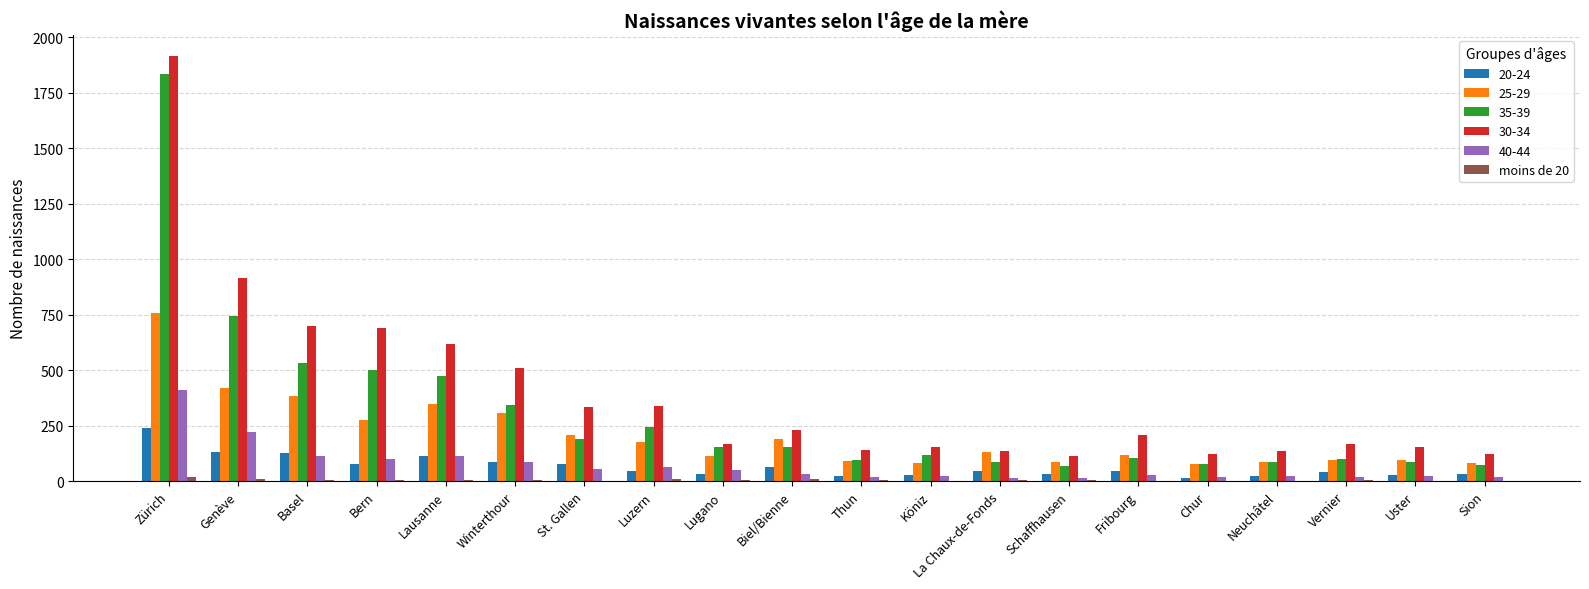

At which category does the chart reach its peak across all series?

Zürich